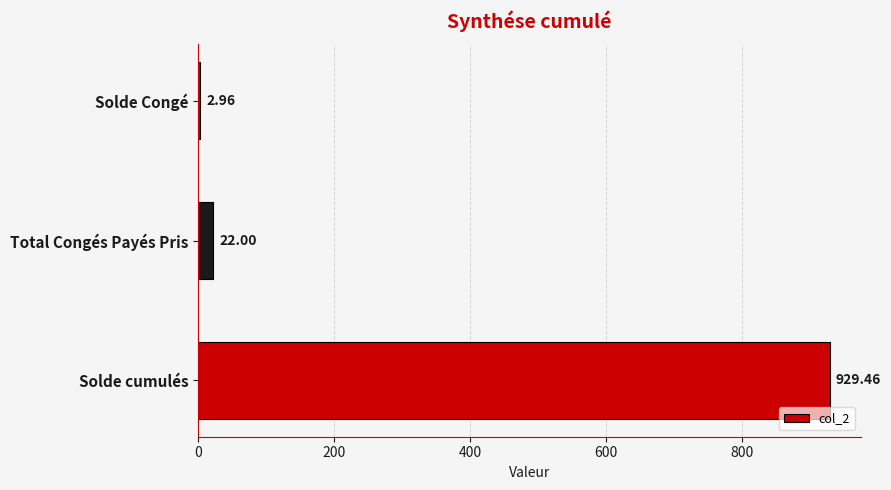

Rank the categories by value from highest to lowest.

Solde cumulés, Total Congés Payés Pris, Solde Congé